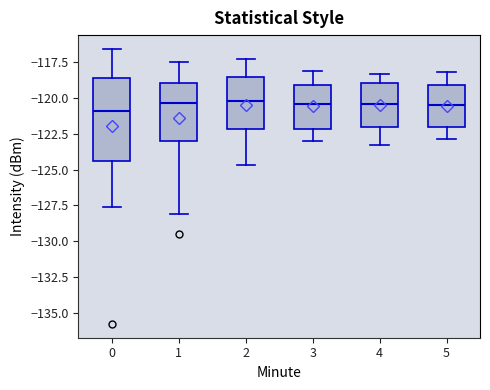

Reading left to right, read every box against the y-axis: the position of its median line, the range the box covers, and the ends of its whiskers. The values are not printed on the chart, so give them approximately, as read against the axis.

0: median -121.0, box -124.5 to -118.5, whiskers -127.5 to -116.5
1: median -120.5, box -123.0 to -119.0, whiskers -128.0 to -117.5
2: median -120.0, box -122.0 to -118.5, whiskers -124.5 to -117.5
3: median -120.5, box -122.0 to -119.0, whiskers -123.0 to -118.0
4: median -120.5, box -122.0 to -119.0, whiskers -123.5 to -118.5
5: median -120.5, box -122.0 to -119.0, whiskers -123.0 to -118.0